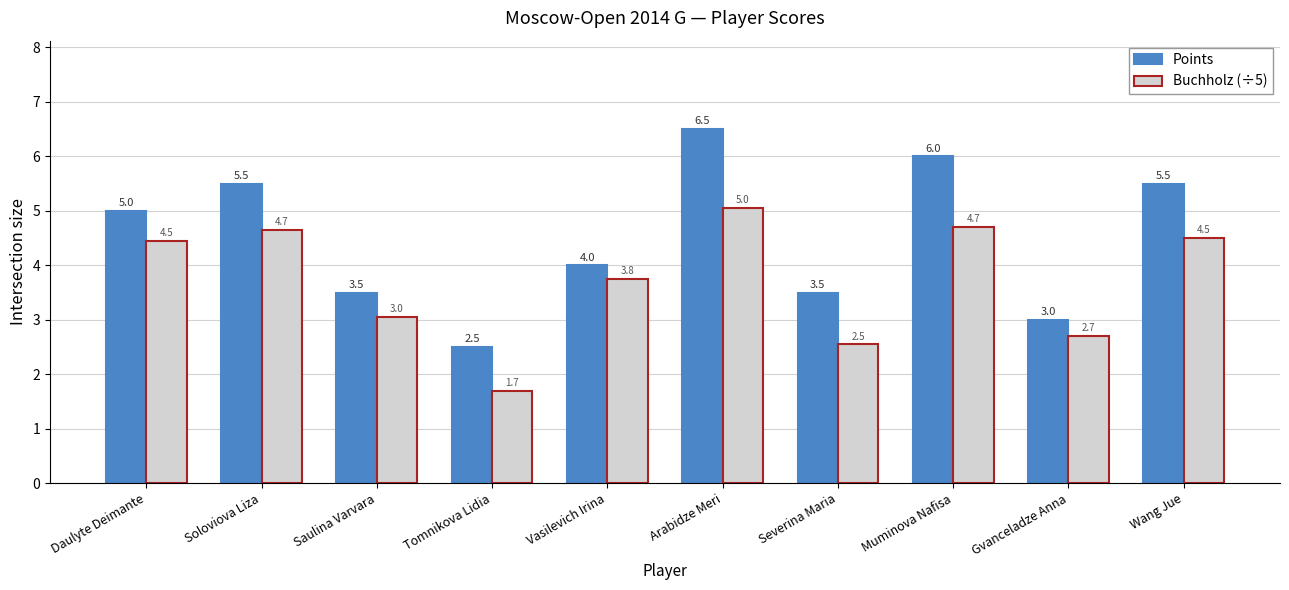

What is the sum of all Buchholz (÷5) values?

37.1